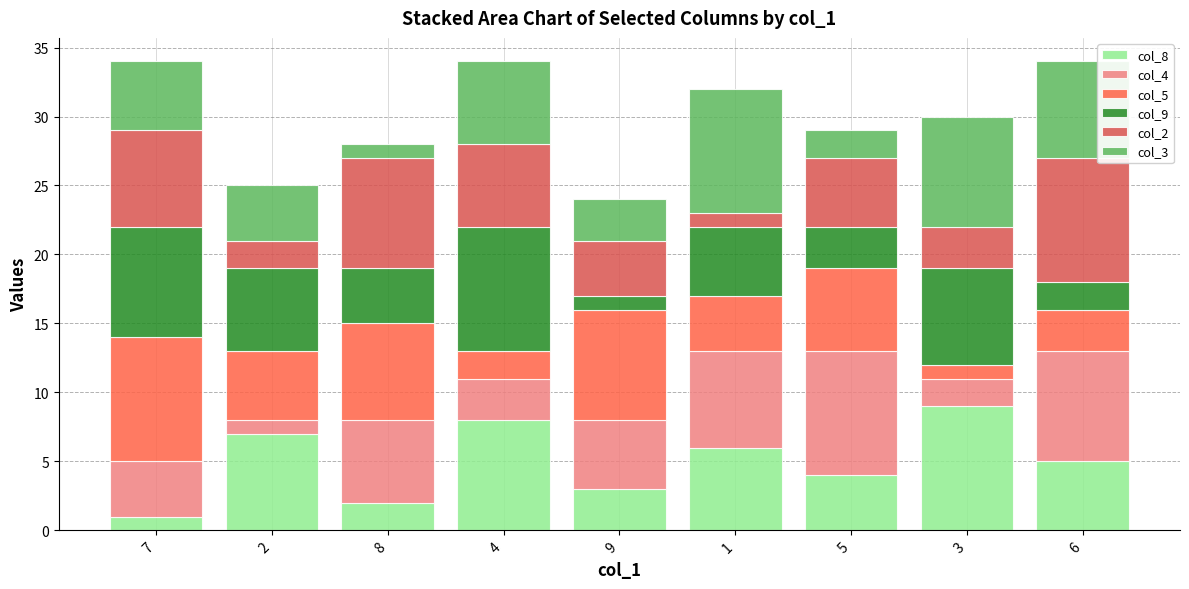

How many values in the col_8 series are below 5?

4